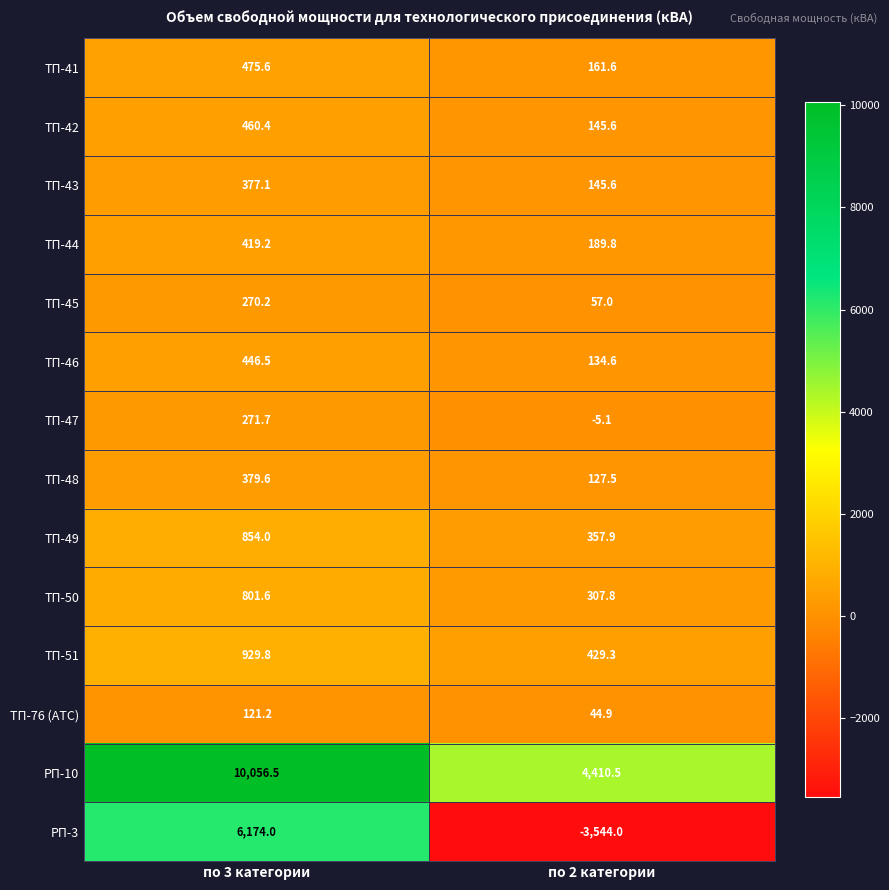

Reading right to left, extract all data points from this chart.

ТП-41: по 2 категории=161.6	по 3 категории=475.6
ТП-42: по 2 категории=145.6	по 3 категории=460.4
ТП-43: по 2 категории=145.6	по 3 категории=377.1
ТП-44: по 2 категории=189.8	по 3 категории=419.2
ТП-45: по 2 категории=57.0	по 3 категории=270.2
ТП-46: по 2 категории=134.6	по 3 категории=446.5
ТП-47: по 2 категории=-5.1	по 3 категории=271.7
ТП-48: по 2 категории=127.5	по 3 категории=379.6
ТП-49: по 2 категории=357.9	по 3 категории=854.0
ТП-50: по 2 категории=307.8	по 3 категории=801.6
ТП-51: по 2 категории=429.3	по 3 категории=929.8
ТП-76 (АТС): по 2 категории=44.9	по 3 категории=121.2
РП-10: по 2 категории=4410.5	по 3 категории=10056.5
РП-3: по 2 категории=-3544.0	по 3 категории=6174.0